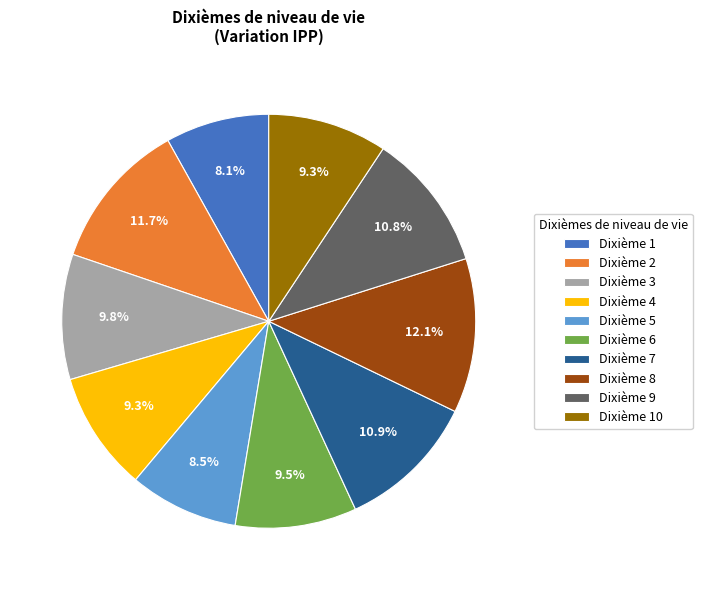

To the nearest percent, what is the difference between the largest and smallest slice percentages?

4%